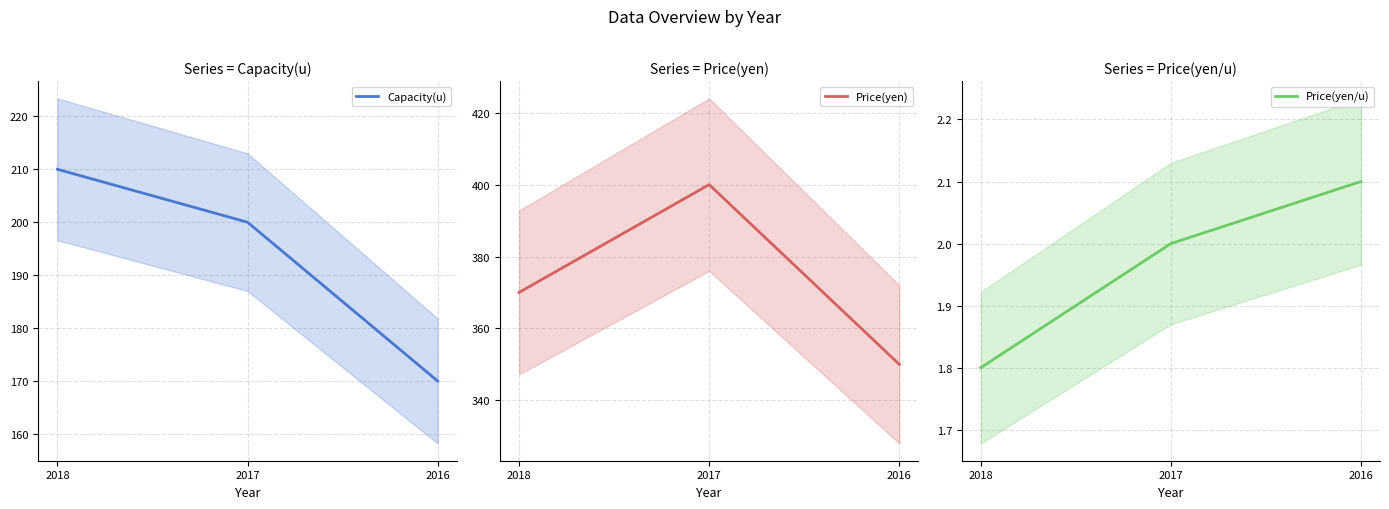

What is the total value across all series at 2018?

581.8